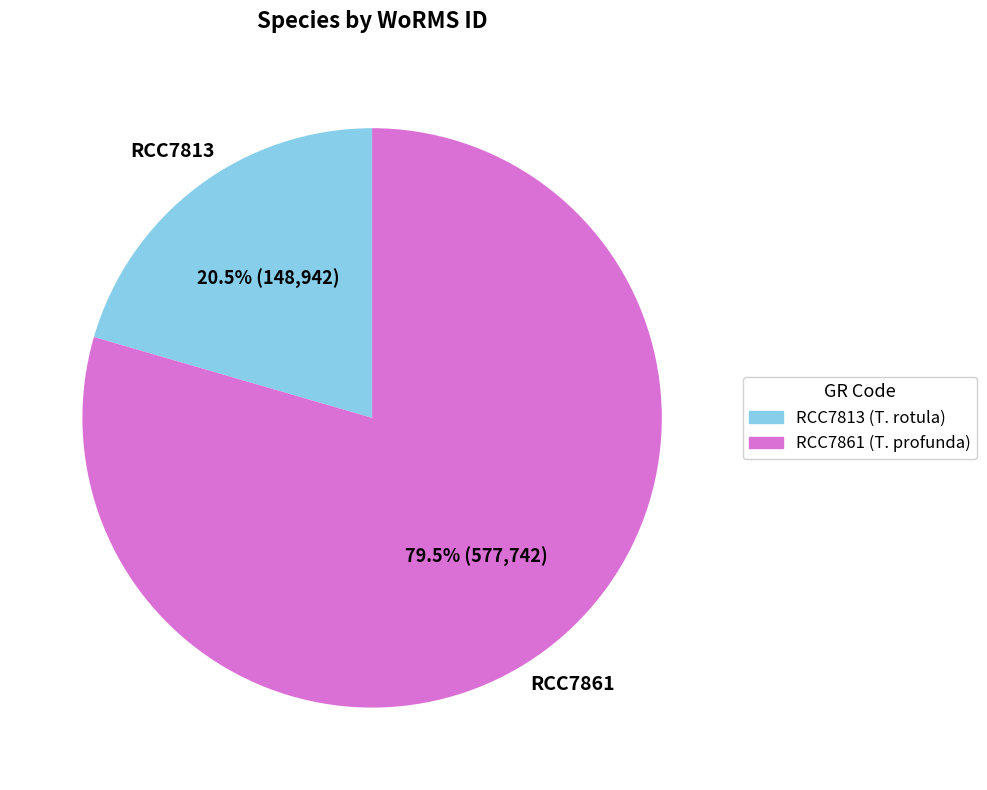

Between RCC7861 (T. profunda) and RCC7813 (T. rotula), which is larger?

RCC7861 (T. profunda)